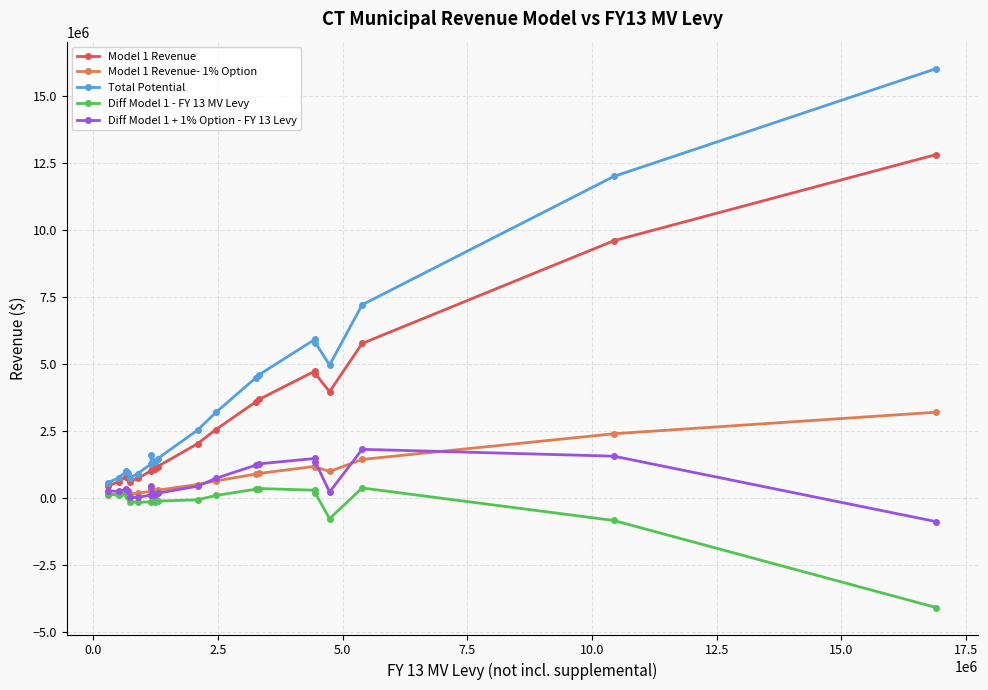

What are all the series names shown in the legend?

Model 1 Revenue, Model 1 Revenue- 1% Option, Total Potential, Diff Model 1 - FY 13 MV Levy, Diff Model 1 + 1% Option - FY 13 Levy